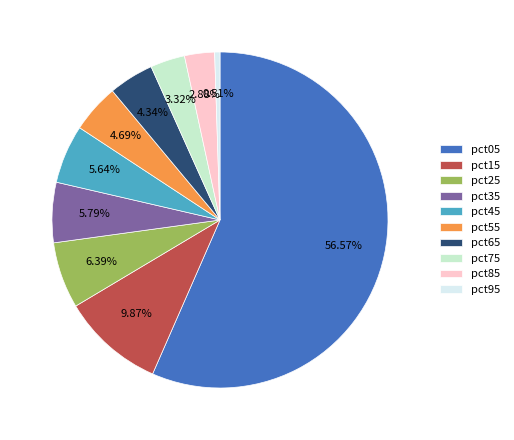

What is the largest slice in the pie chart?

pct05